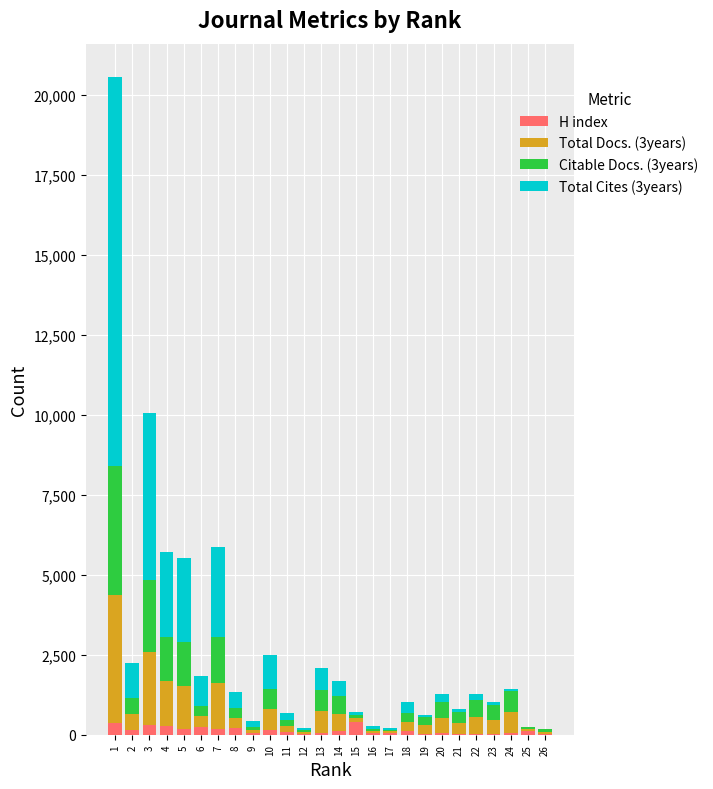

What is the sum of all H index values?

3367